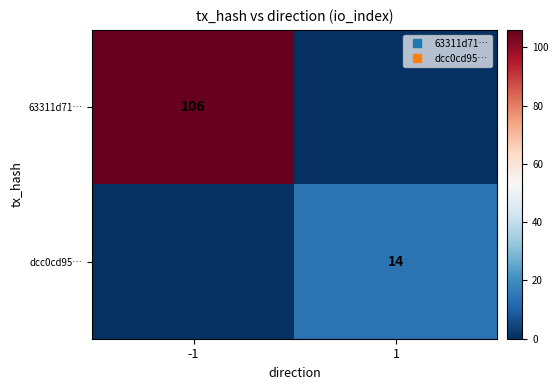

List the series in order of their overall mean, lowest first.

dcc0cd95…, 63311d71…